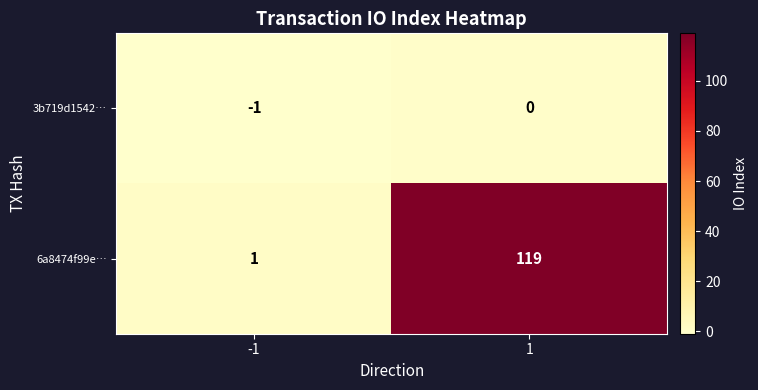

What is the maximum value shown in the chart?

119